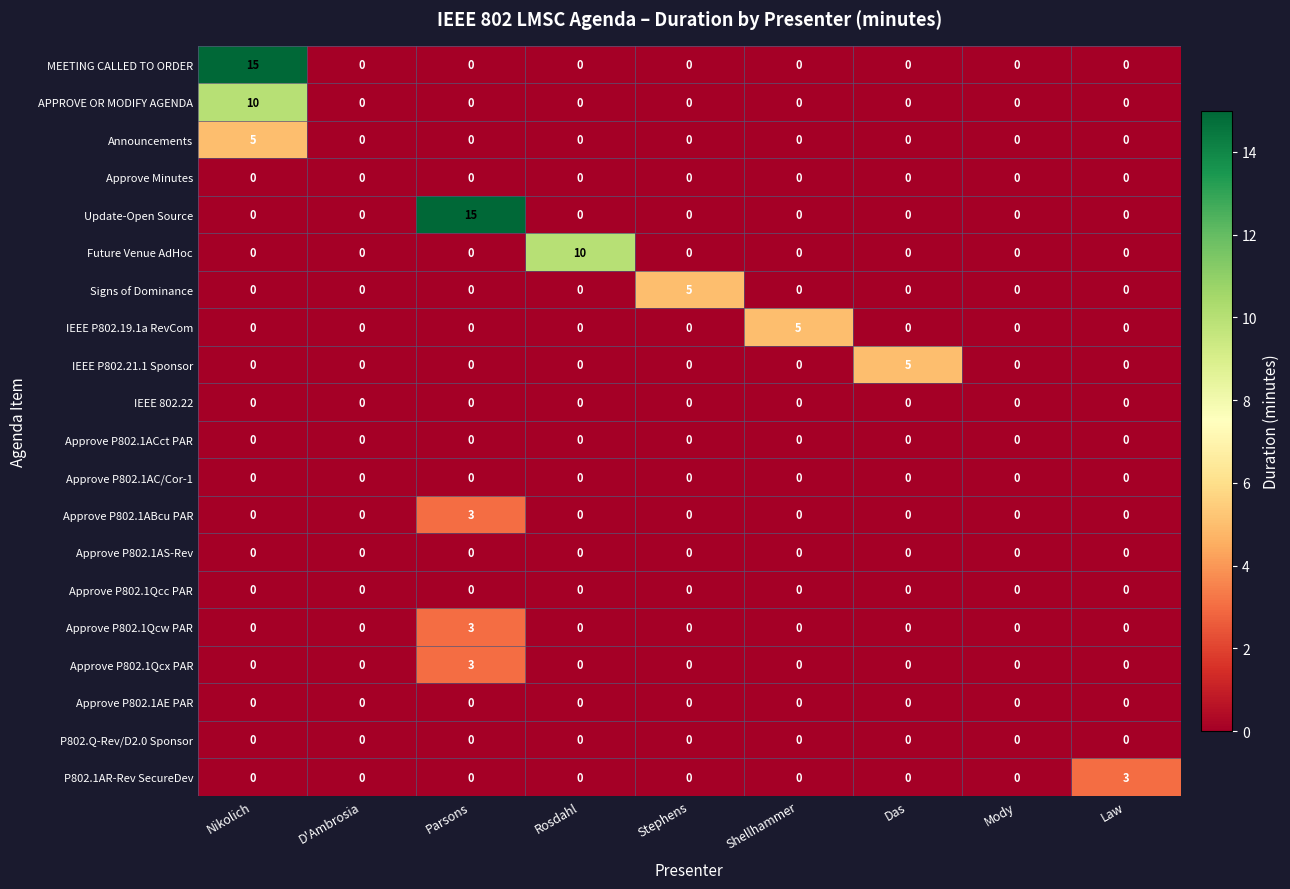

At which category is the sum across all series the highest?

Nikolich